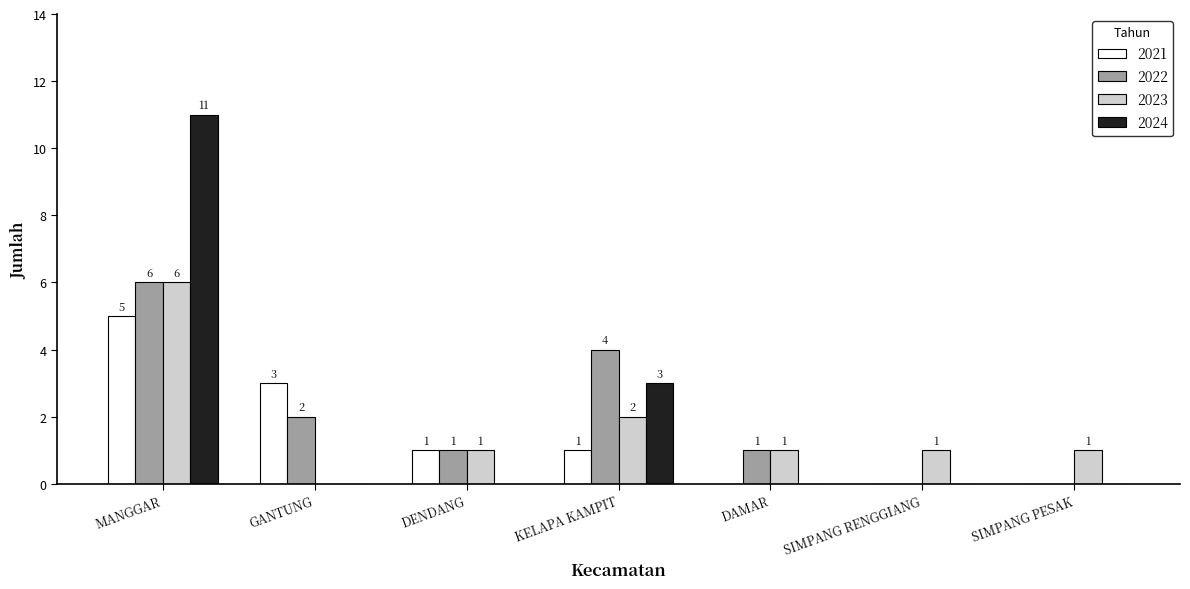

At which category does the chart reach its peak across all series?

MANGGAR